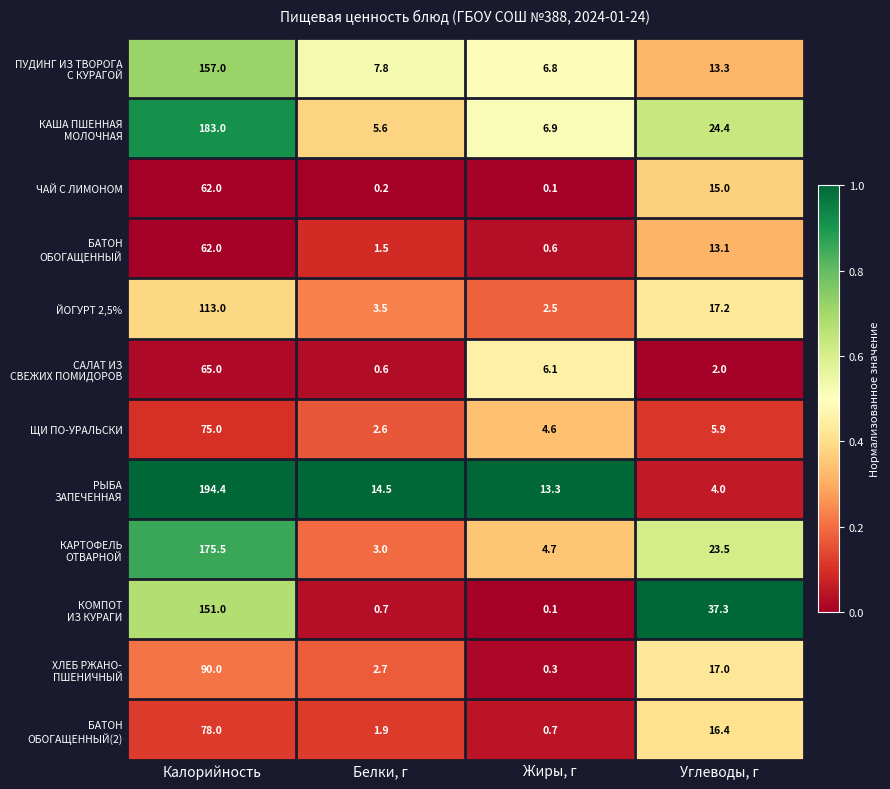

The value of ЩИ ПО-УРАЛЬСКИ at Калорийность is 75.0. True or false?

True